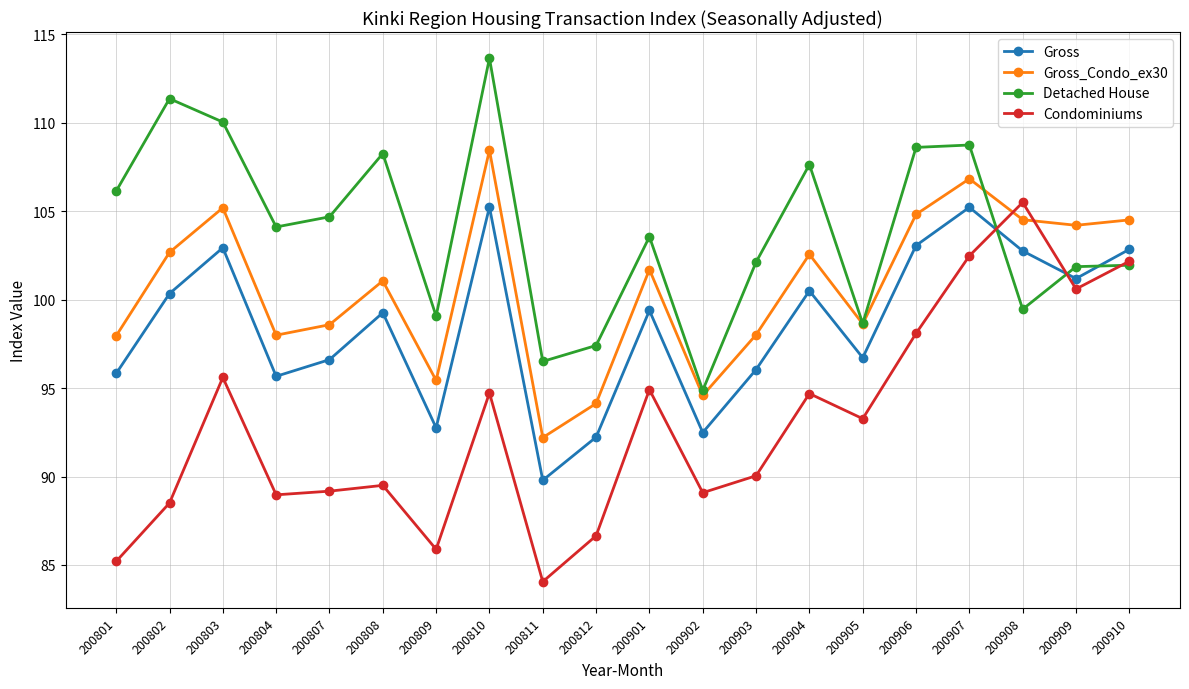

The value of Detached House at 200907 is 108.7. True or false?

True